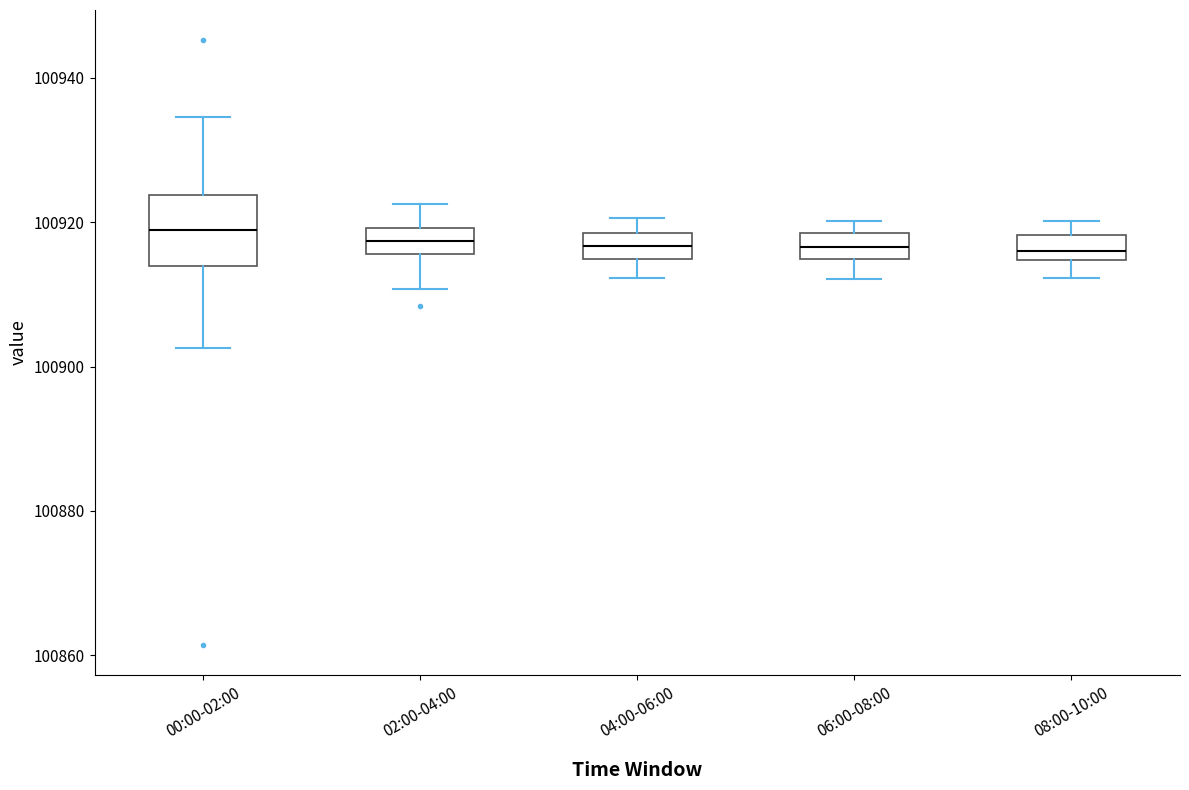

Reading left to right, read every box against the y-axis: the position of its median line, the range the box covers, and the ends of its whiskers. The values are not printed on the chart, so give them approximately, as read against the axis.

00:00-02:00: median 100918, box 100914 to 100924, whiskers 100902 to 100934
02:00-04:00: median 100918, box 100916 to 100920, whiskers 100910 to 100922
04:00-06:00: median 100916, box 100914 to 100918, whiskers 100912 to 100920
06:00-08:00: median 100916, box 100914 to 100918, whiskers 100912 to 100920
08:00-10:00: median 100916, box 100914 to 100918, whiskers 100912 to 100920